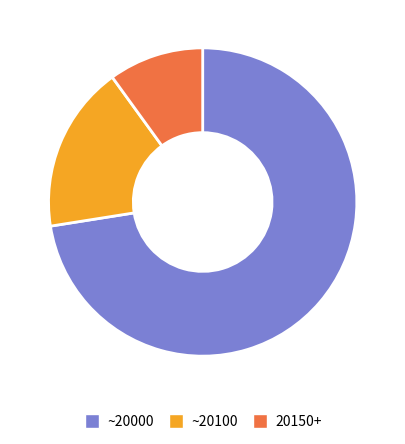

Does any single category account for the majority?

Yes